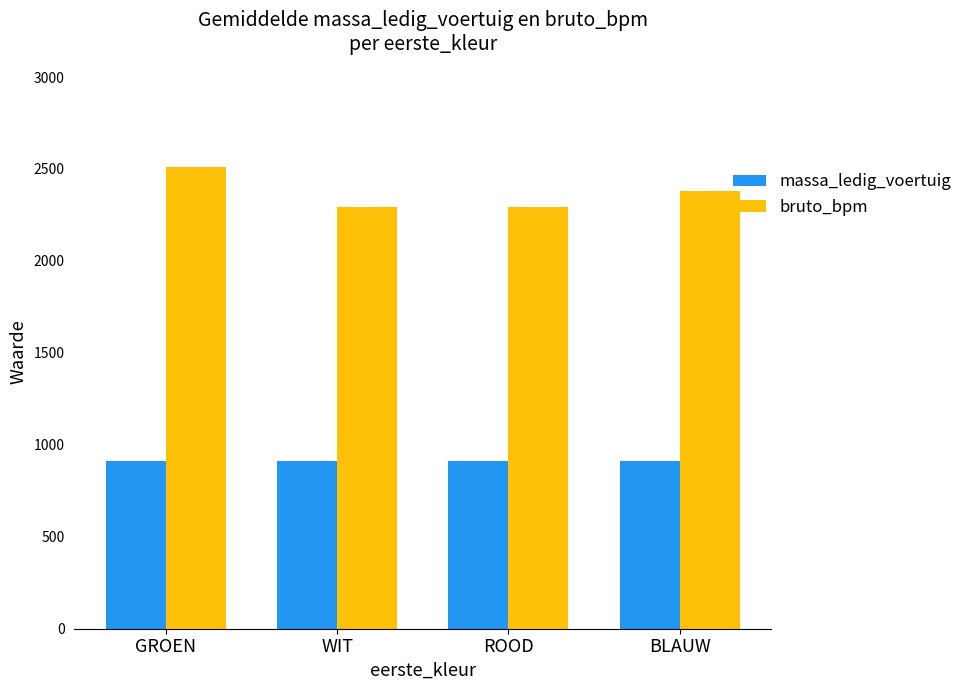

How many bars are there in total?

8